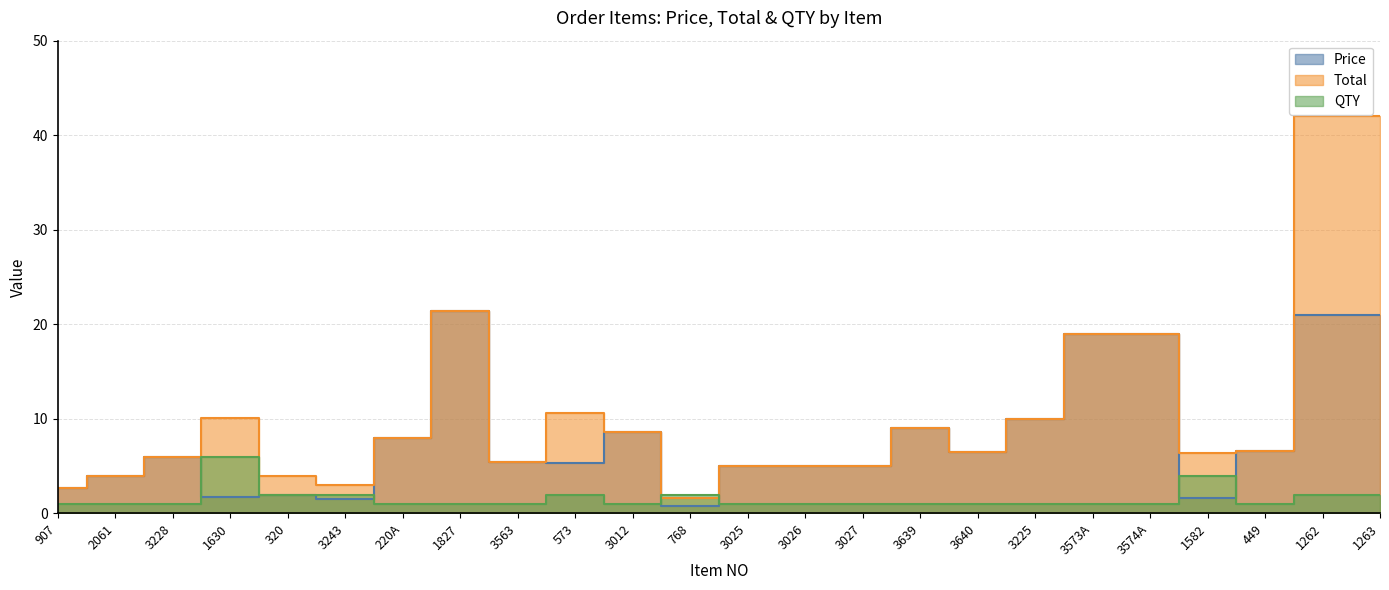

List the labels in order of QTY value, largest first.

1630, 1582, 320, 3243, 573, 768, 1262, 1263, 907, 2061, 3228, 220A, 1827, 3563, 3012, 3025, 3026, 3027, 3639, 3640, 3225, 3573A, 3574A, 449